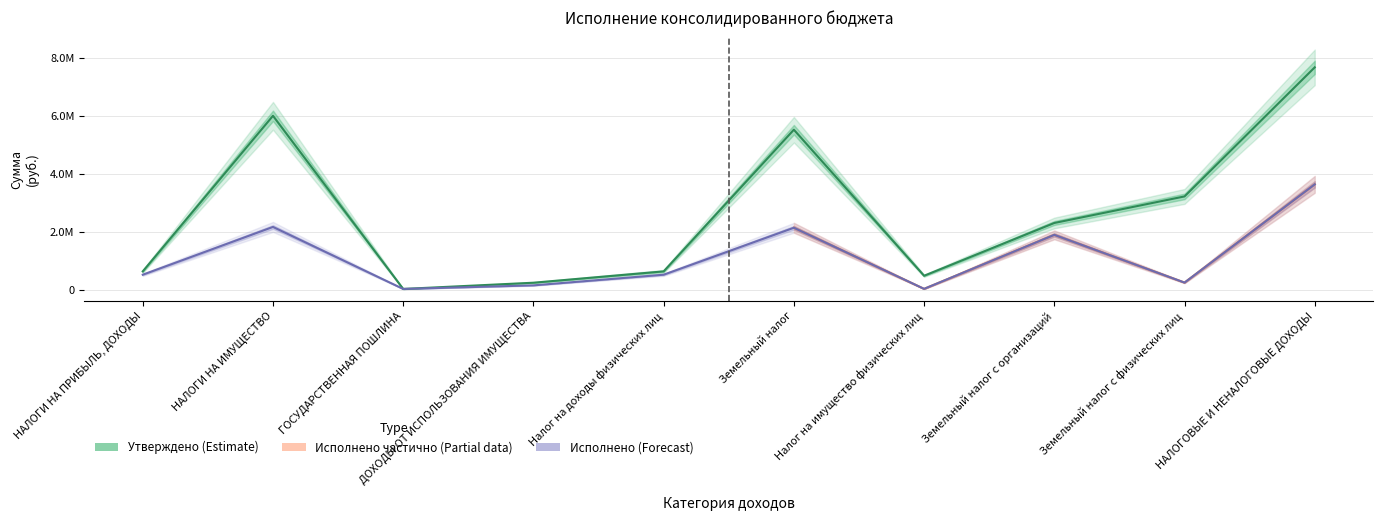

At which category is the sum across all series the highest?

НАЛОГОВЫЕ И НЕНАЛОГОВЫЕ ДОХОДЫ